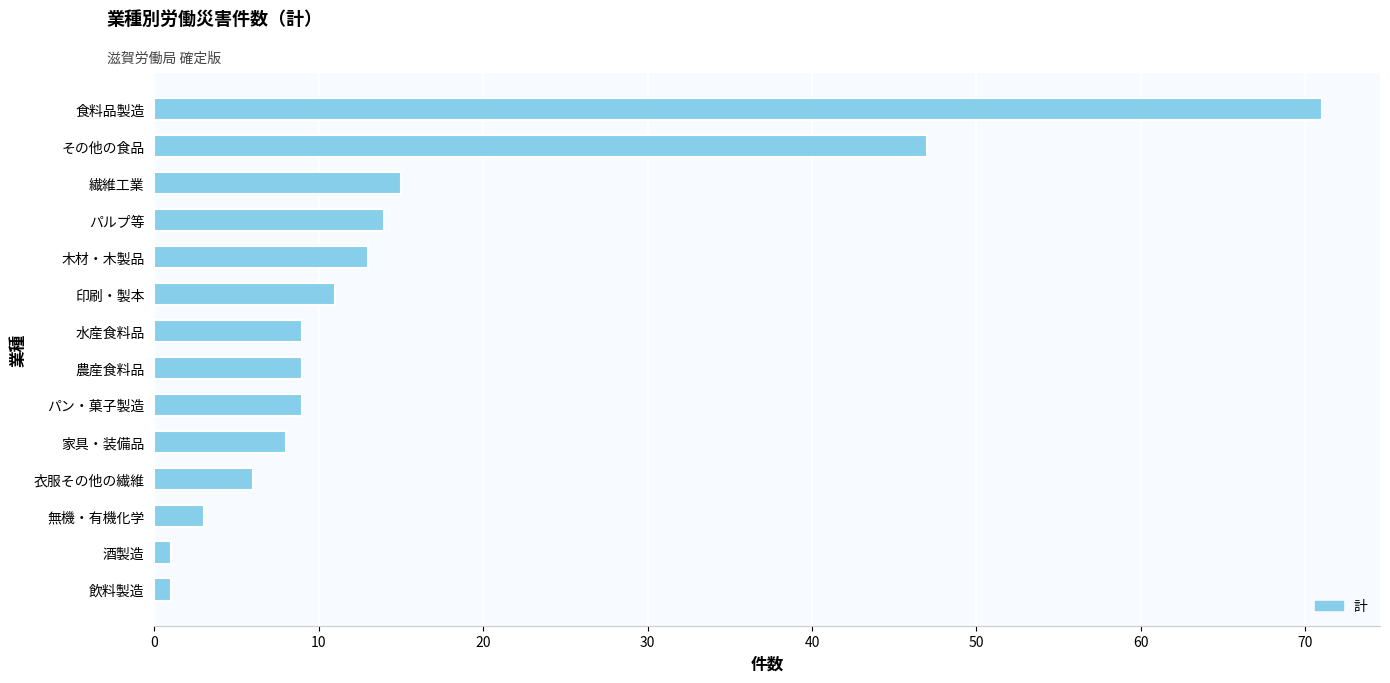

What is the approximate value at 農産食料品?

9